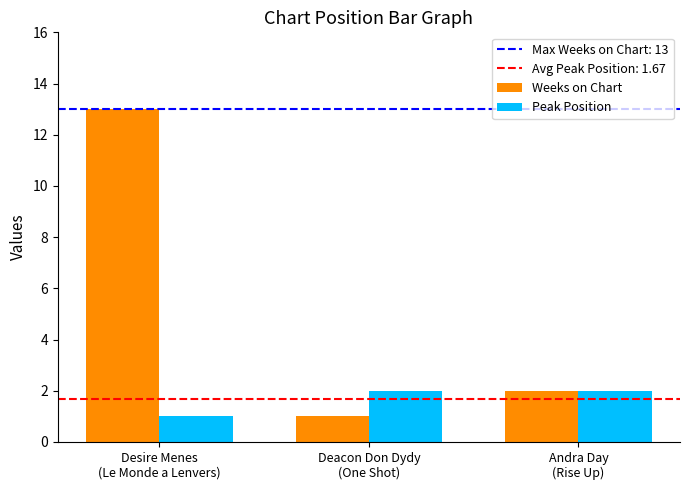

How many values in the Weeks on Chart series are below 2?

1